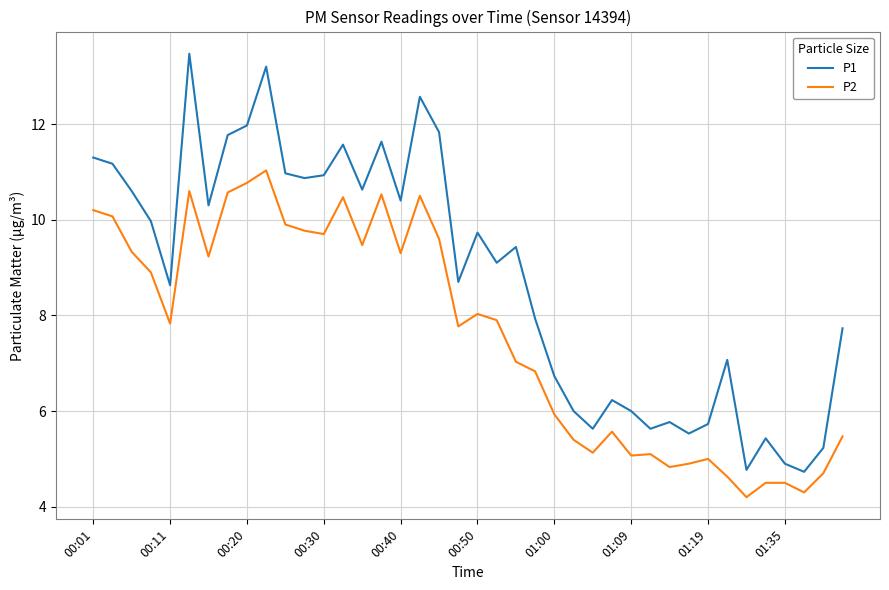

True or false: P2 and P1 cross at least once.

False